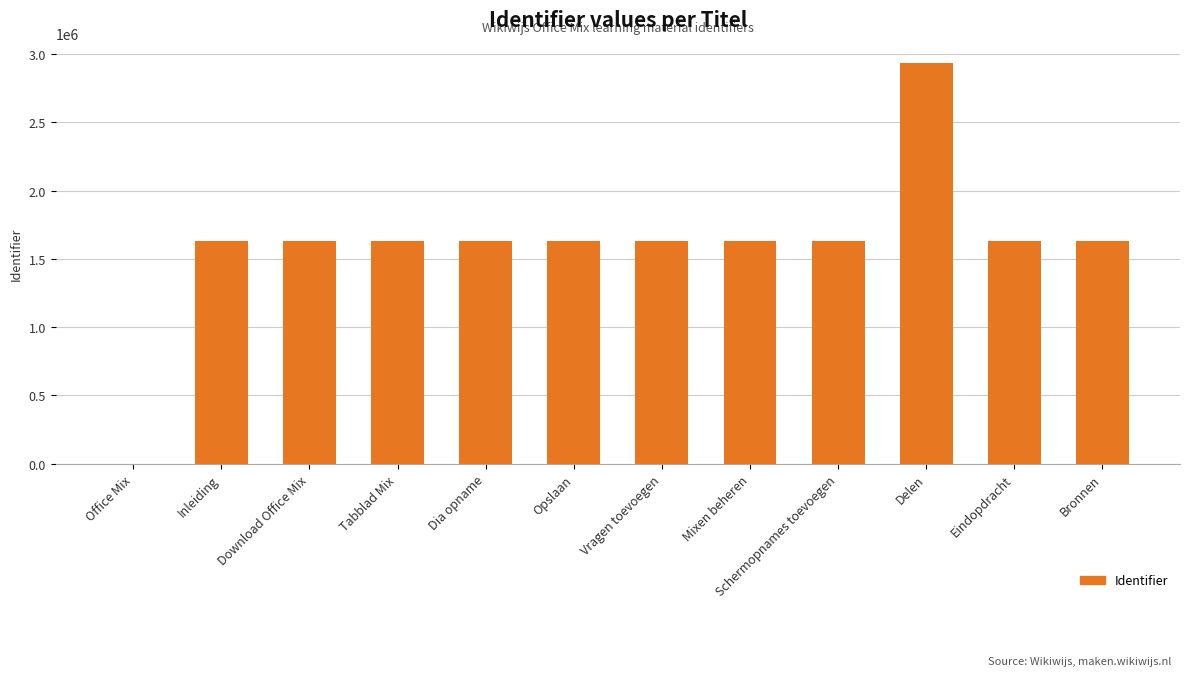

What is the change in value from Office Mix to Eindopdracht?

+1629293